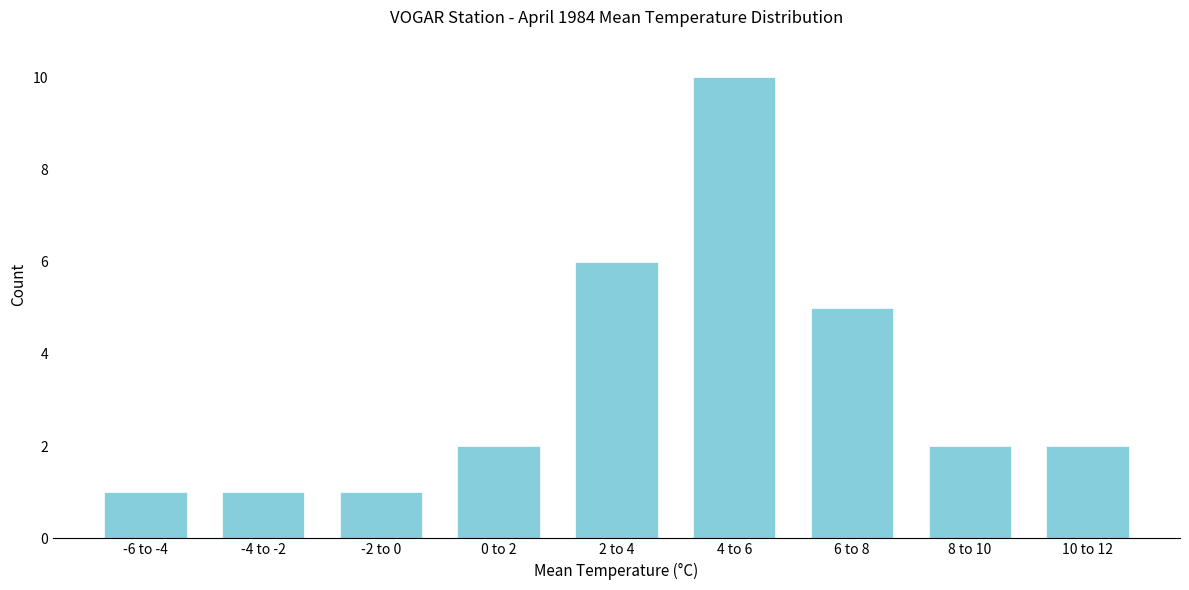

Reading left to right, extract all data points from this chart.

-6 to -4=1	-4 to -2=1	-2 to 0=1	0 to 2=2	2 to 4=6	4 to 6=10	6 to 8=5	8 to 10=2	10 to 12=2